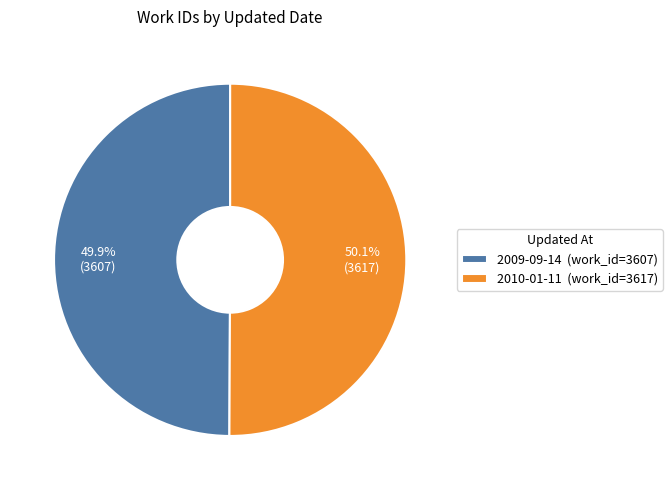

What percentage do 2010-01-11 and 2009-09-14 together represent?

100.0%